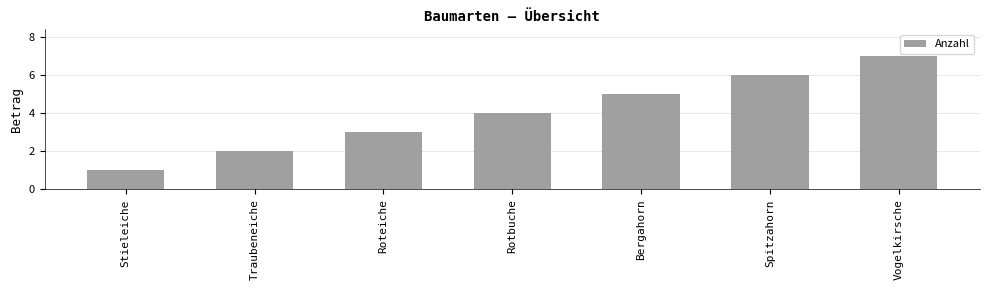

How many data points are less than 4?

3